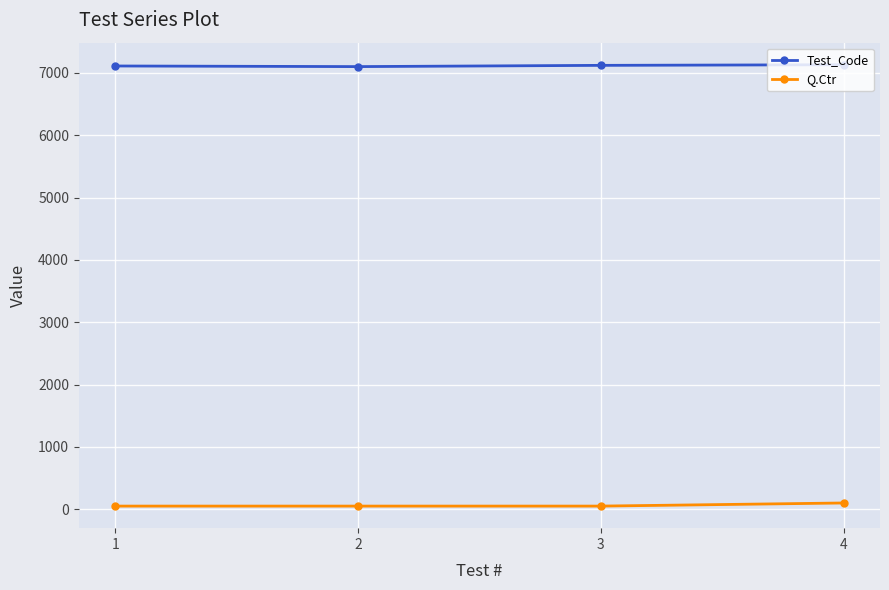

At 3, list the series in order from smallest to largest.

Q.Ctr, Test_Code